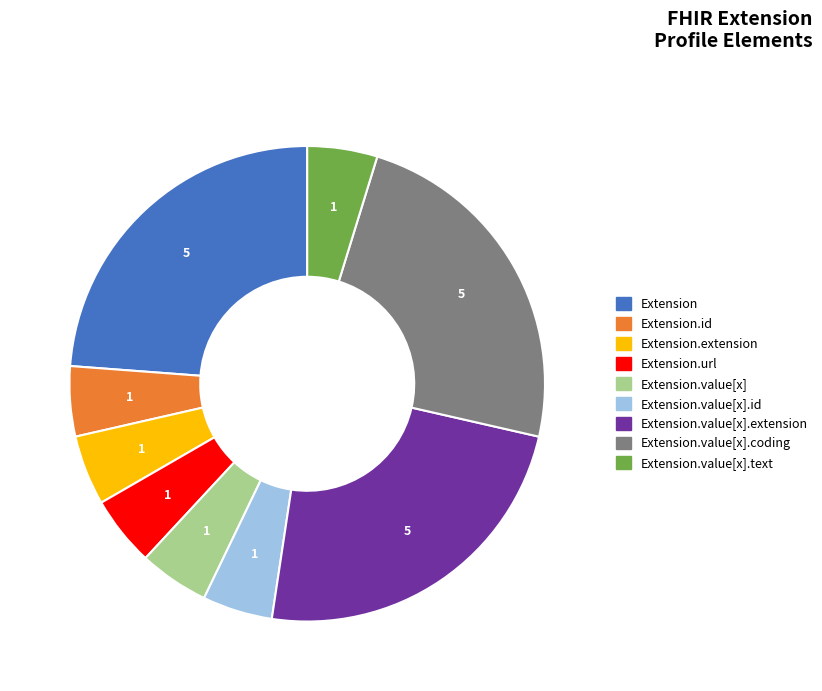

Is there a majority slice in this chart?

No